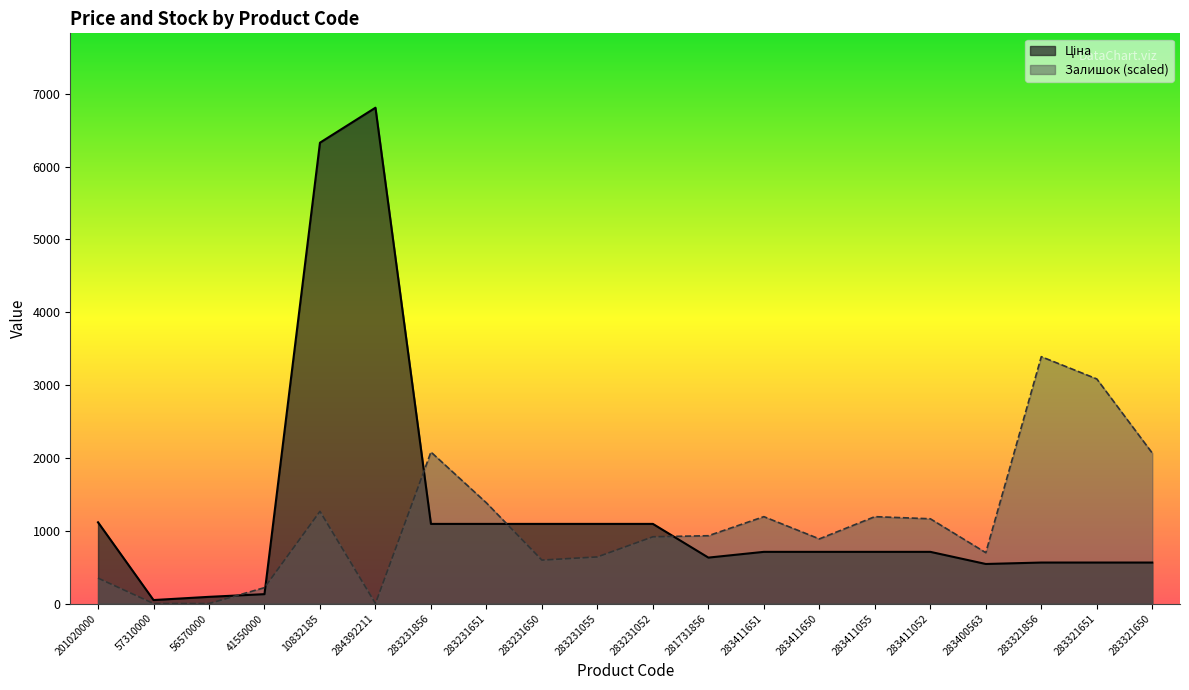

Which series has the largest total across all categories?

Ціна